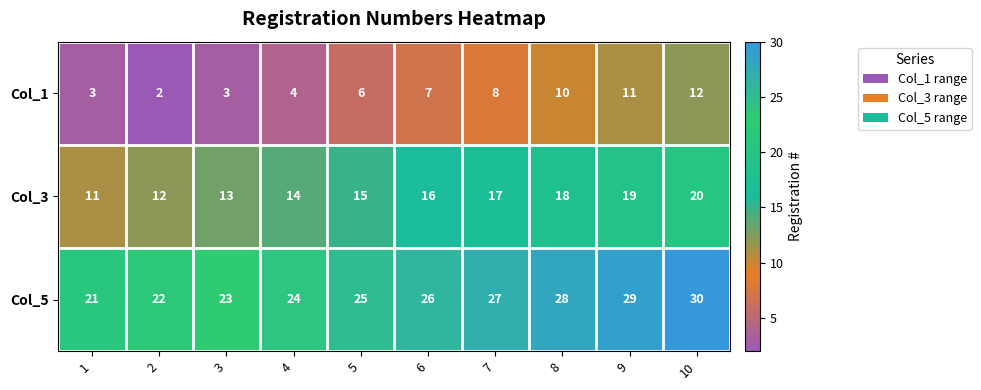

What is the difference between the maximum and minimum values in the Col_5 series?

9